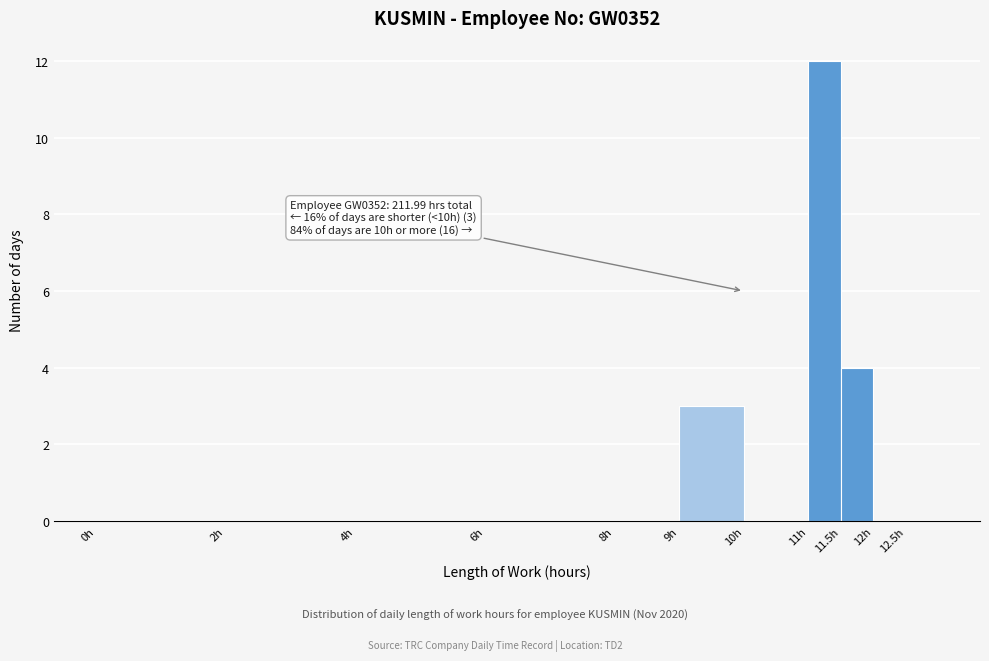

Which range on the x-axis has the tallest bar?

11.0 to 11.5